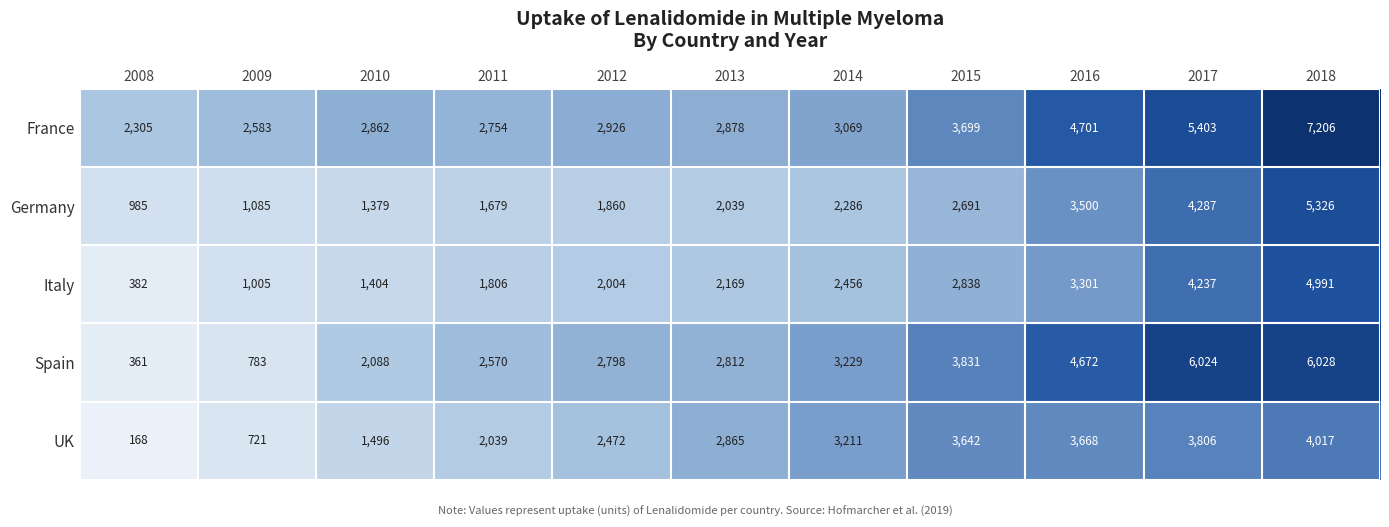

At 2015, list the series in order from smallest to largest.

Germany, Italy, UK, France, Spain